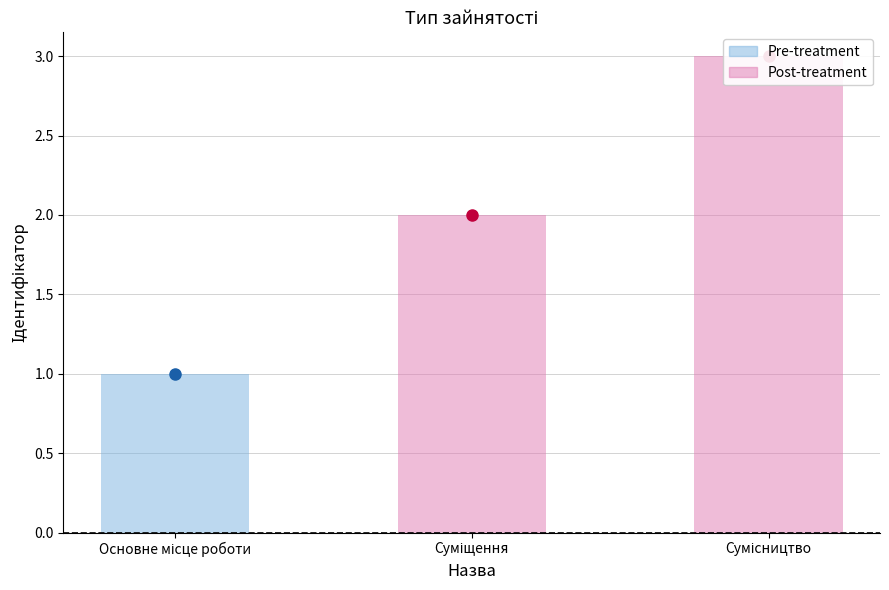

Are the bars grouped side by side (vs. stacked)?

No